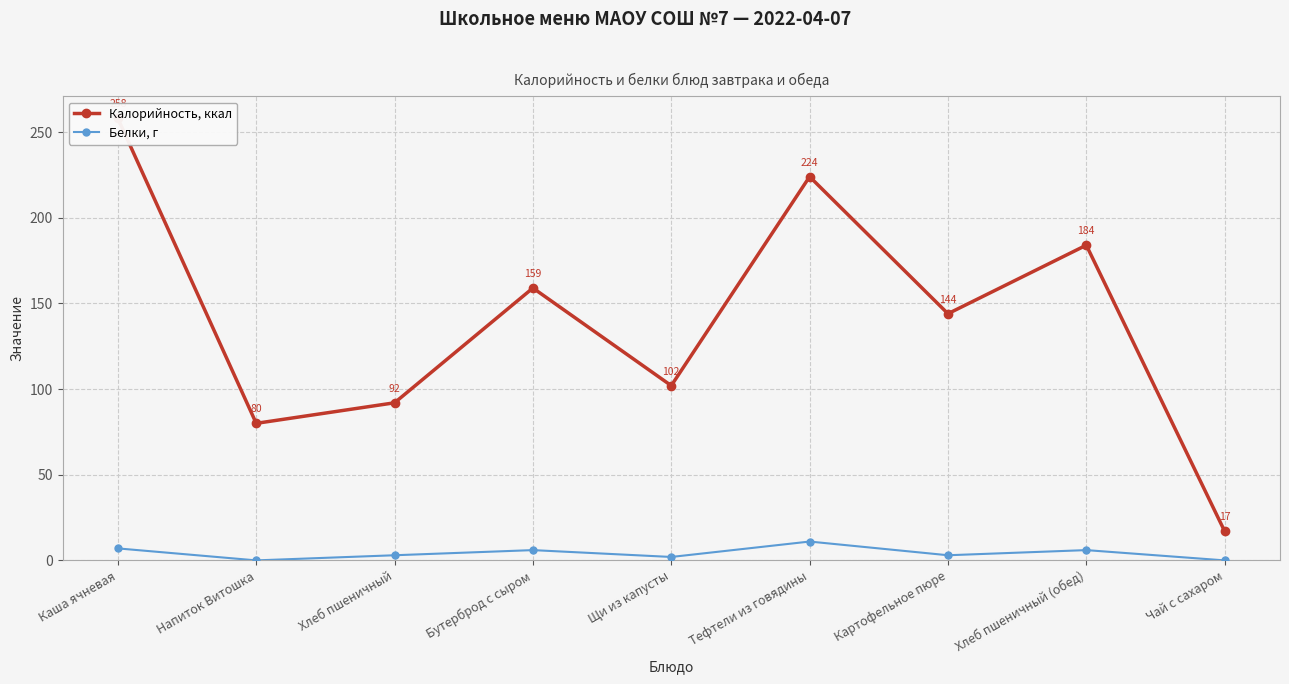

At which label does Белки, г reach its peak?

Тефтели из говядины